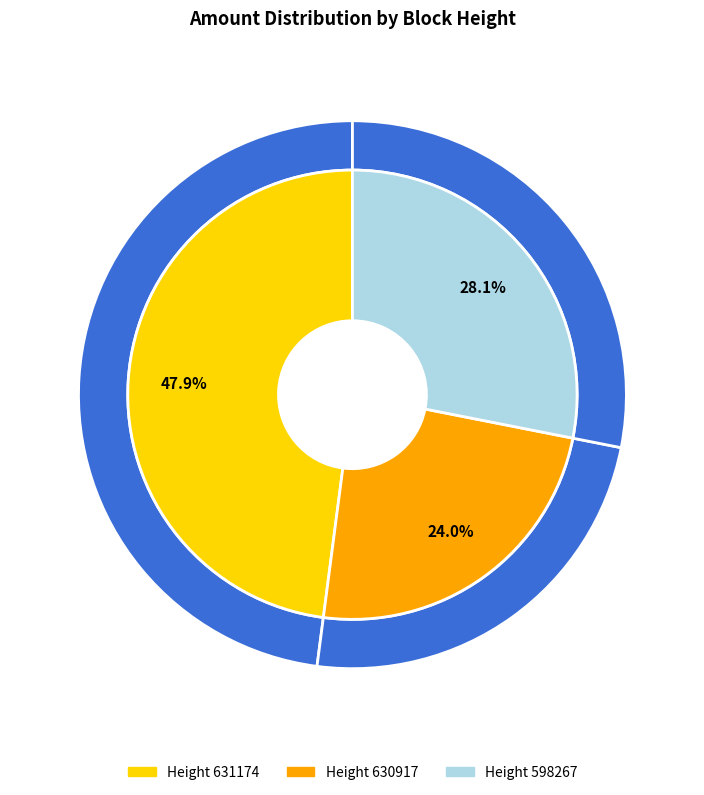

True or false: 631174 accounts for 37% of the total.

False